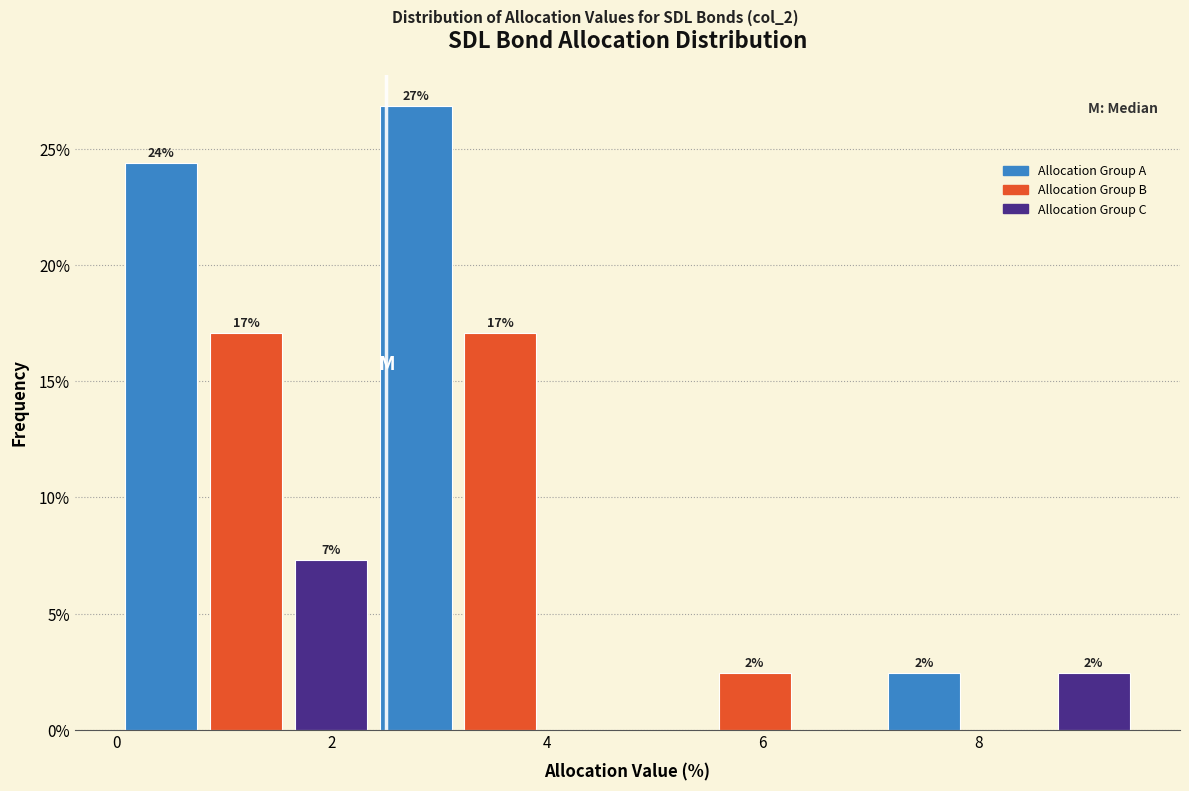

Read against the x-axis, roughly where is the centre of the tallest bar?

2.8